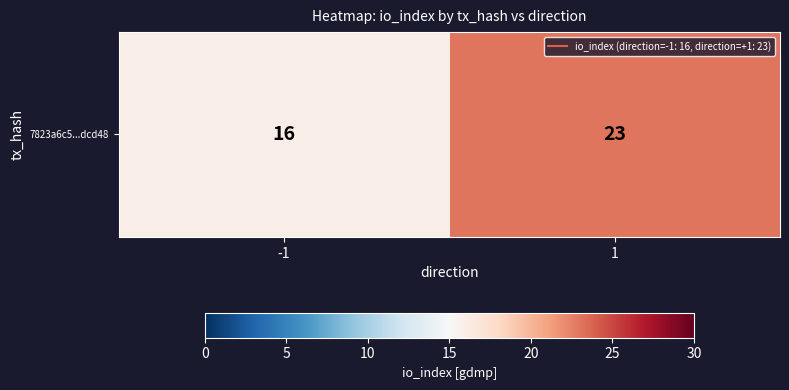

Read the value at 1.

23